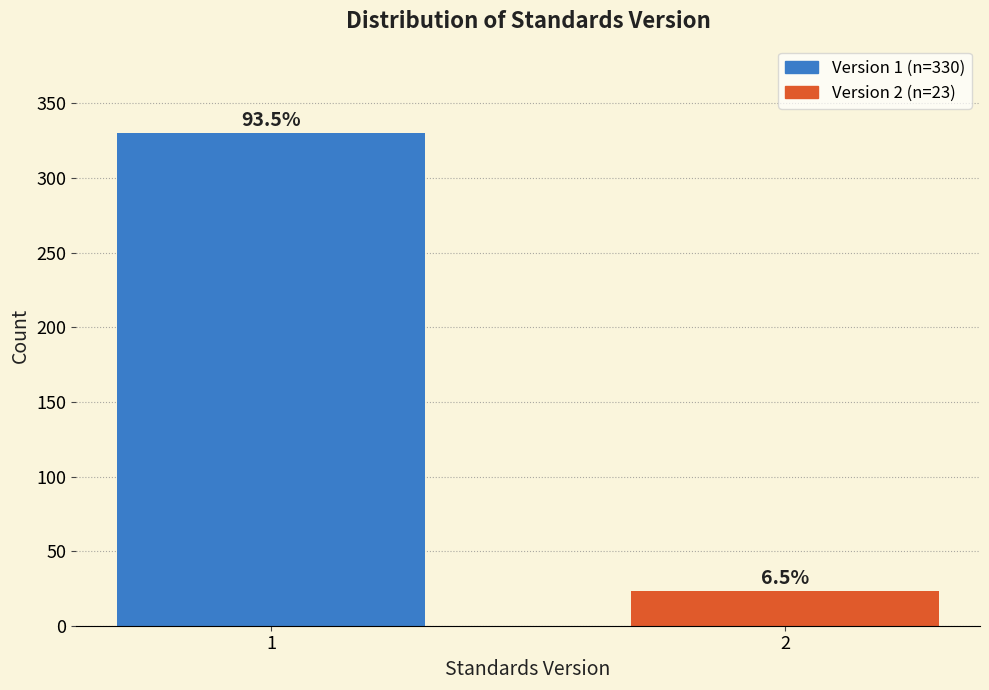

How many bars are there in total?

2